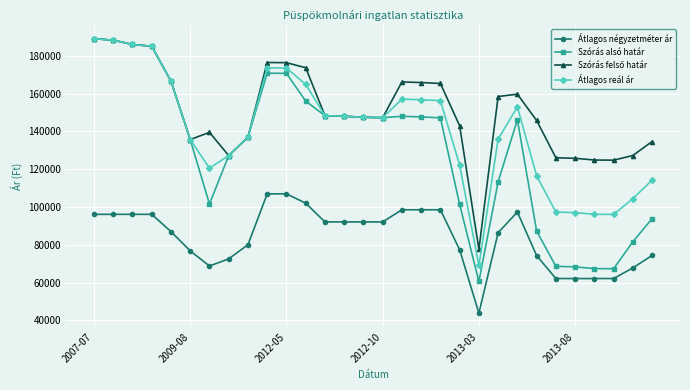

What is the maximum value shown in the chart?

189069